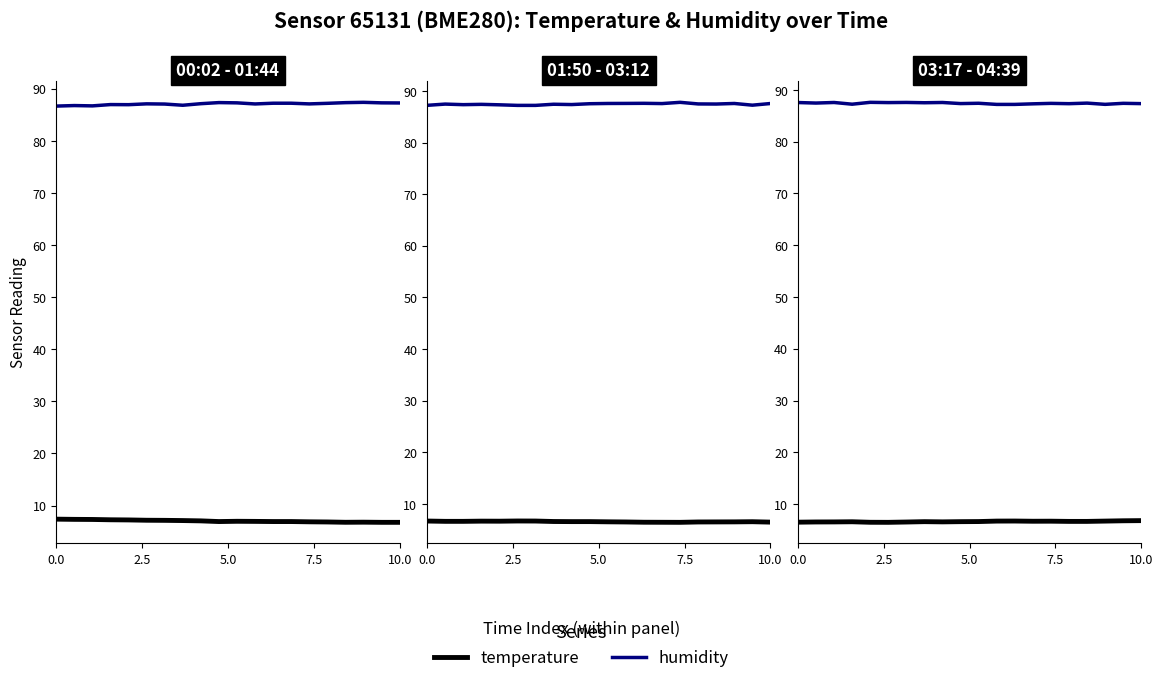

What is the average value of the humidity series?

87.4